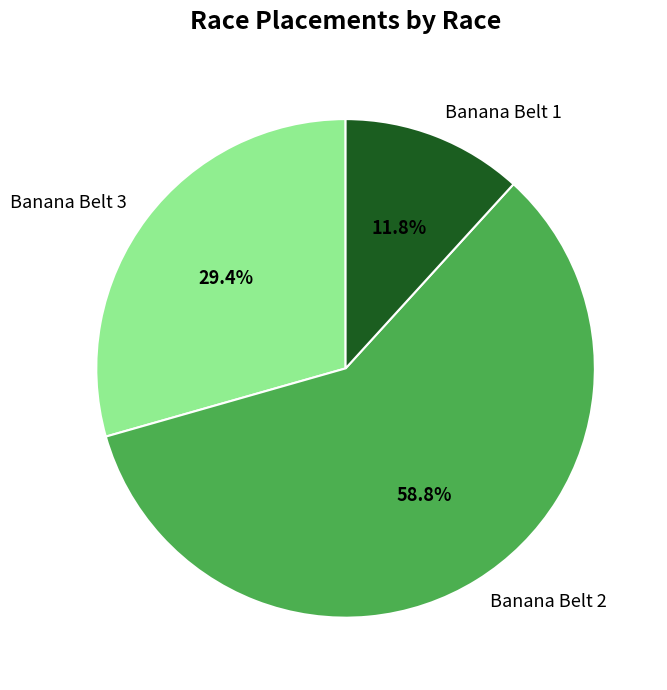

What is the ratio of the value at Banana Belt 2 to the value at Banana Belt 1?

5.0